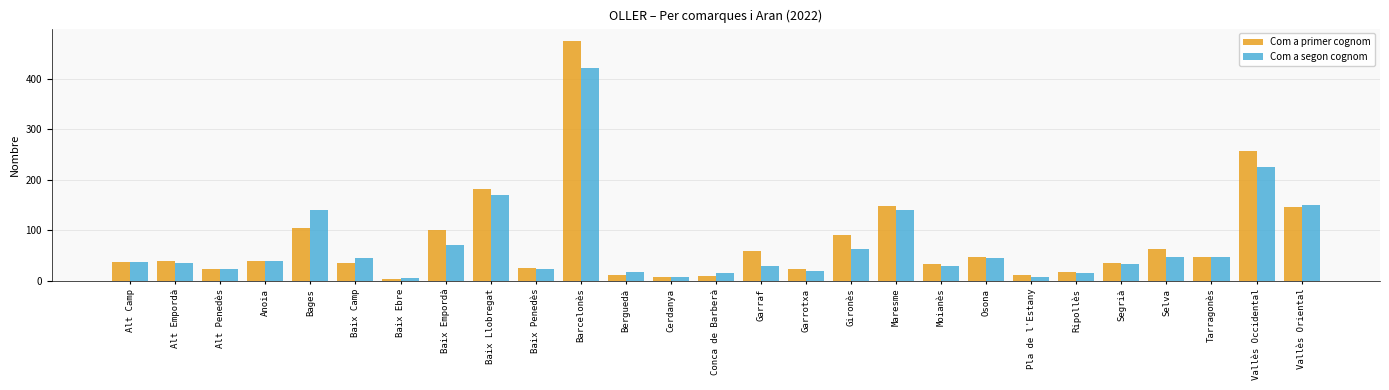

Which category has the highest value across all series?

Barcelonès